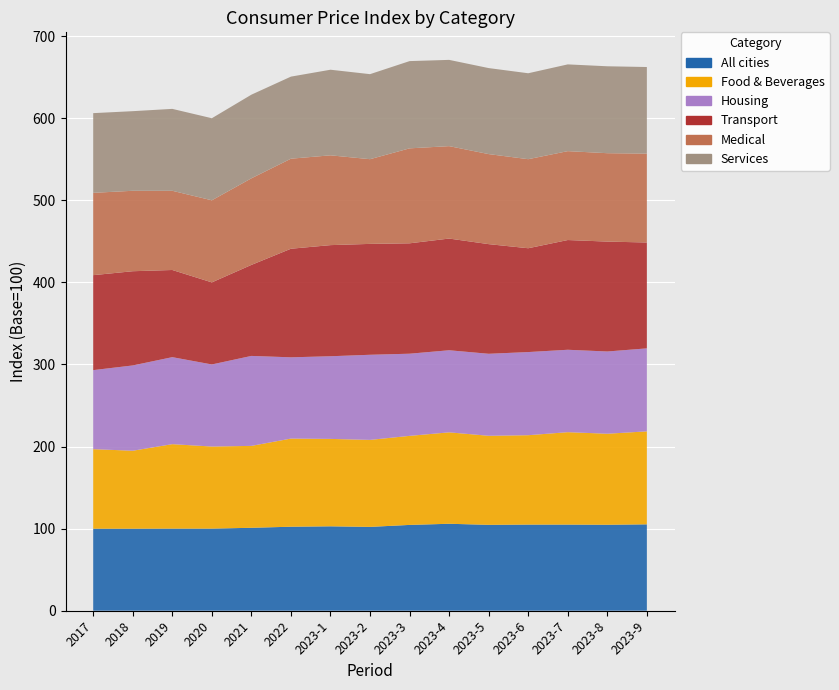

Reading left to right, extract all data points from this chart.

All cities: 99.9	99.9	100.0	100.0	101.0	102.3	102.8	102.1	104.5	105.9	104.6	104.9	104.9	104.7	105.2
Food & Beverages: 96.9	95.0	102.9	100.0	99.8	107.4	106.5	106.0	108.5	111.4	108.5	108.9	112.6	110.9	113.3
Housing: 96.3	103.9	106.0	100.0	109.6	99.0	100.7	103.7	100.1	100.0	99.9	101.3	100.4	100.2	101.1
Transport: 115.7	114.8	106.2	100.0	110.9	132.3	135.4	135.1	134.5	136.1	133.6	126.5	133.7	133.9	129.0
Medical: 100.3	98.0	96.5	100.0	105.5	109.7	109.4	103.2	115.7	112.6	109.7	108.5	108.3	107.7	108.3
Services: 97.1	97.0	99.8	100.0	101.9	100.0	104.3	103.6	106.3	105.1	104.8	104.7	105.7	105.9	105.5